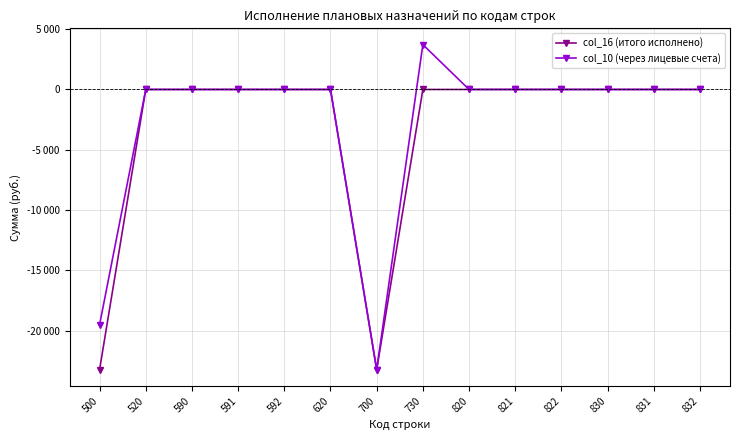

True or false: col_16 (итого исполнено) has more than 1 interior local peaks.

False